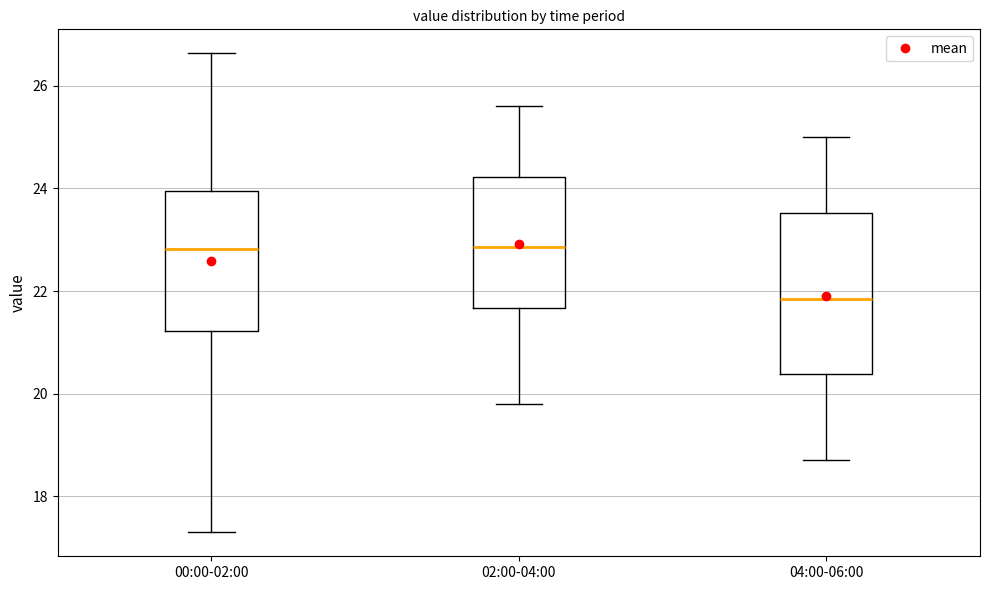

Where is the upper edge of the box for 00:00-02:00 on the y-axis? The values are not printed on the chart, so give them approximately, as read against the axis.

24.0